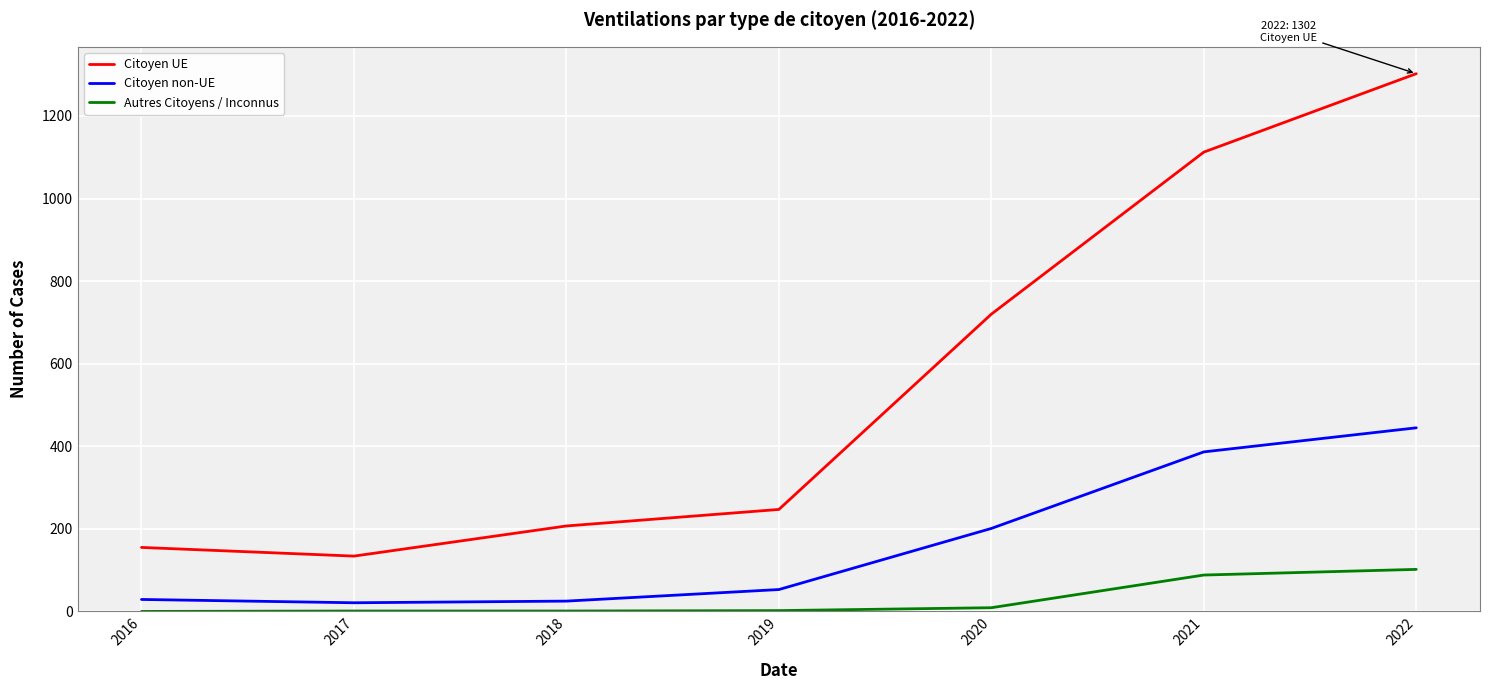

What is the difference between the highest and lowest values at 2022?

1200.6